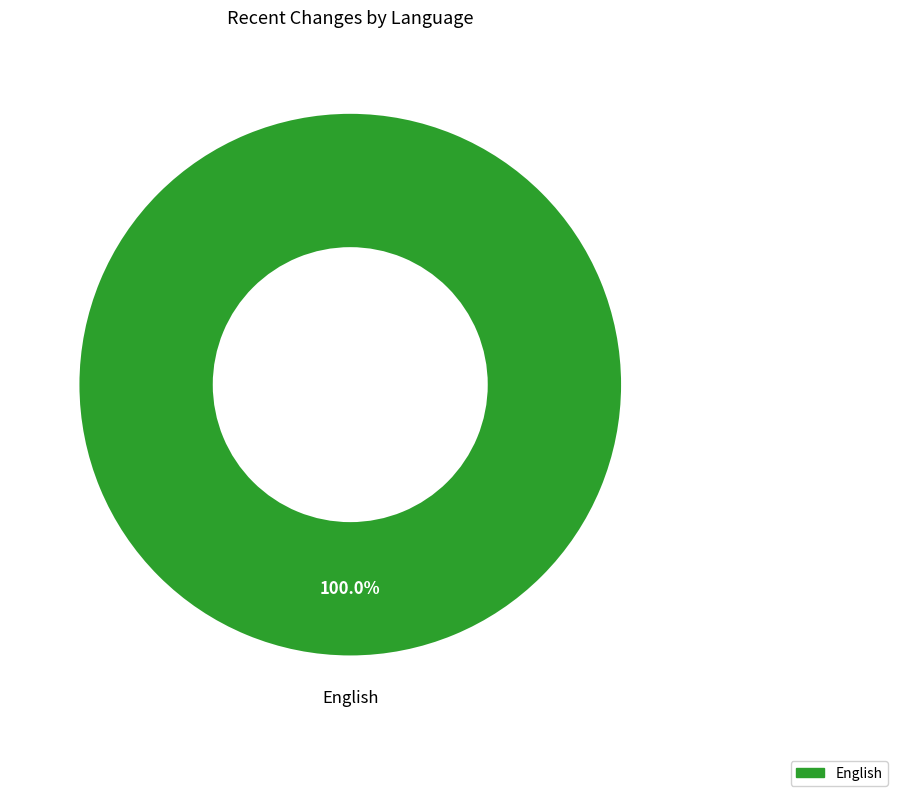

Is there a majority slice in this chart?

Yes